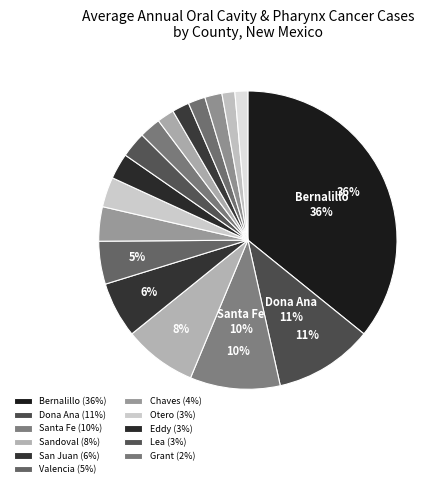

How many segments does this pie chart have?

17